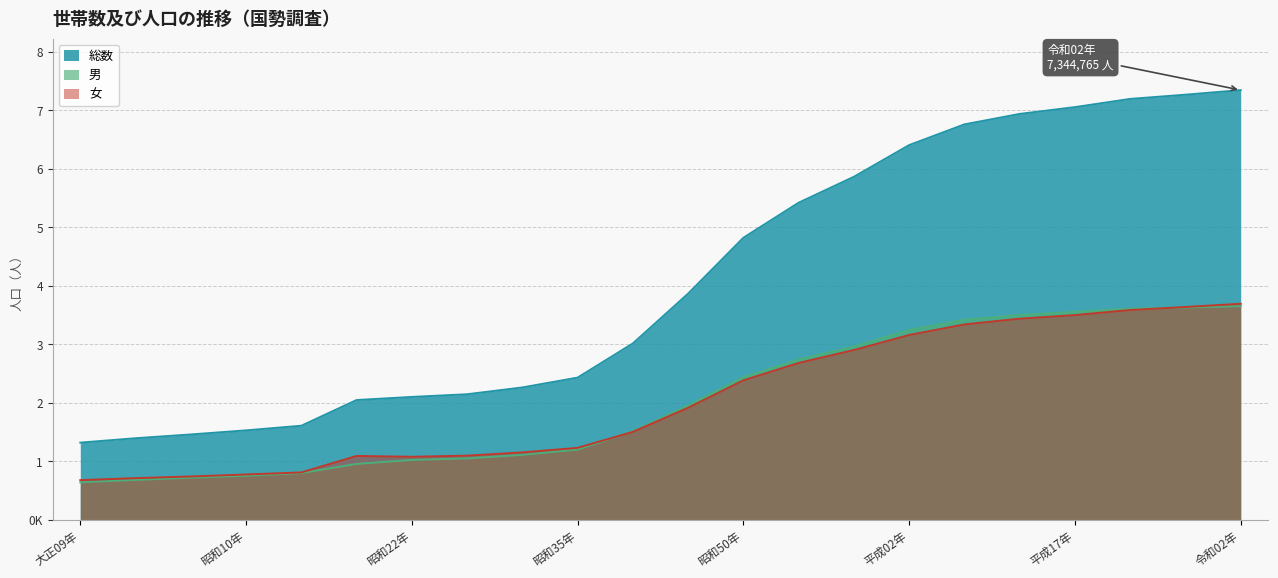

True or false: 女 has more than 2 points higher than both neighbors.

False